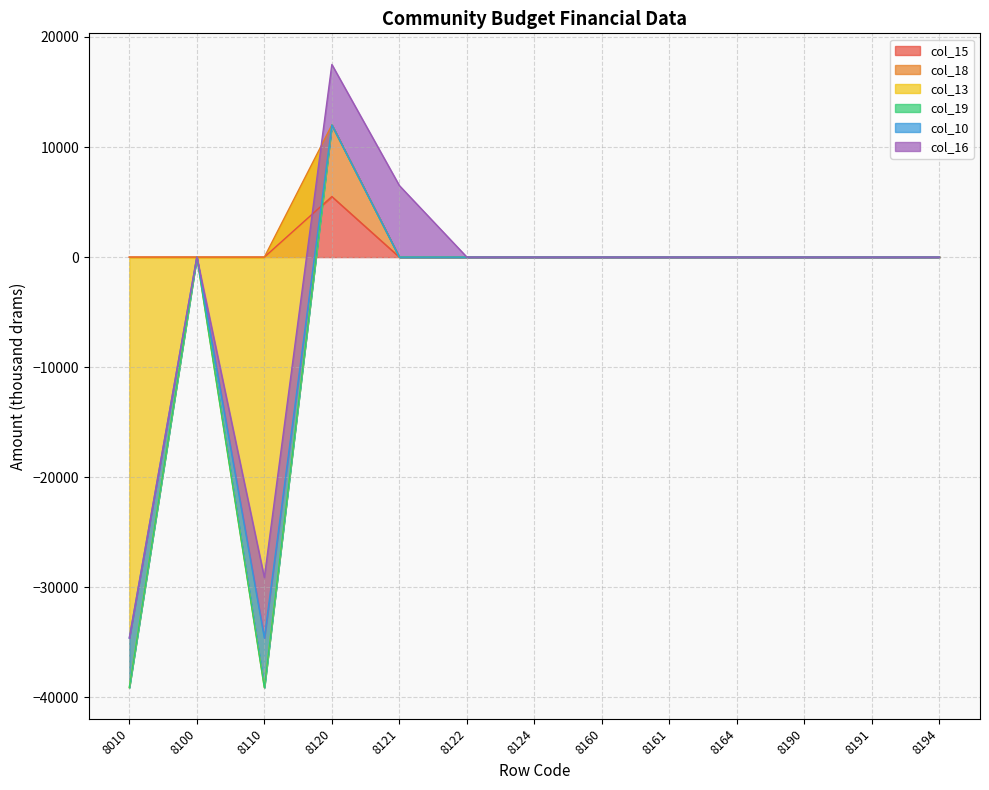

What is the difference between the maximum and minimum values in the col_13 series?

39108.1